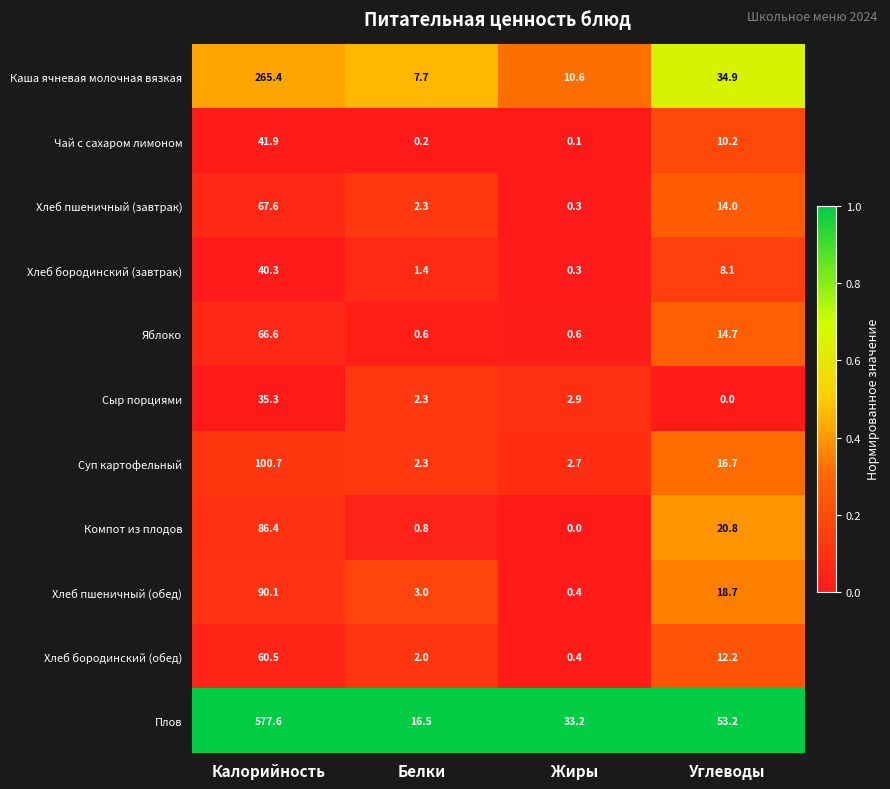

List the series in order of their peak value, highest first.

Плов, Каша ячневая молочная вязкая, Суп картофельный, Хлеб пшеничный (обед), Компот из плодов, Хлеб пшеничный (завтрак), Яблоко, Хлеб бородинский (обед), Чай с сахаром лимоном, Хлеб бородинский (завтрак), Сыр порциями